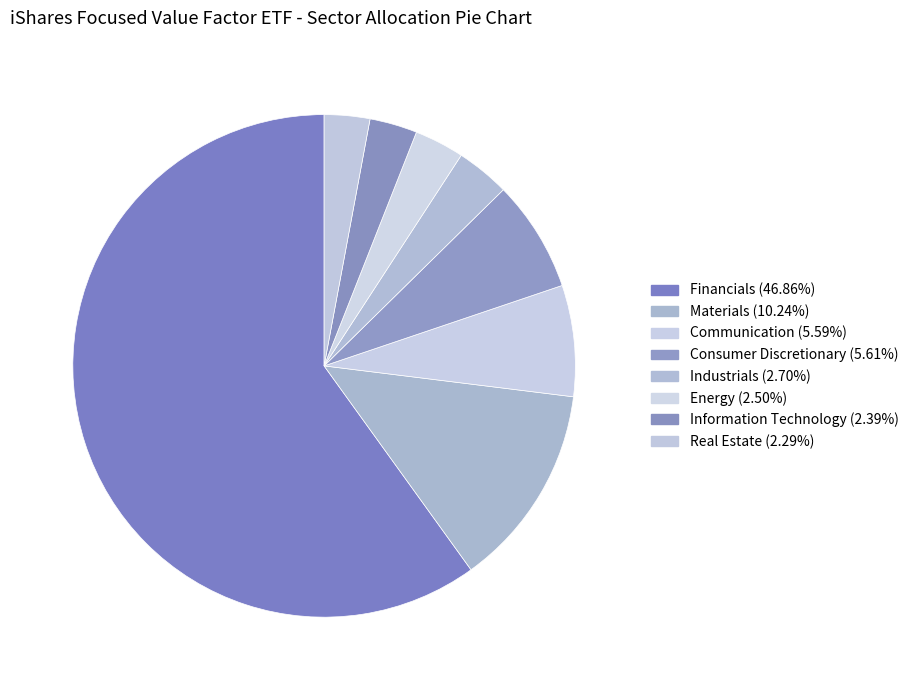

Which category has the biggest portion of the pie?

Financials